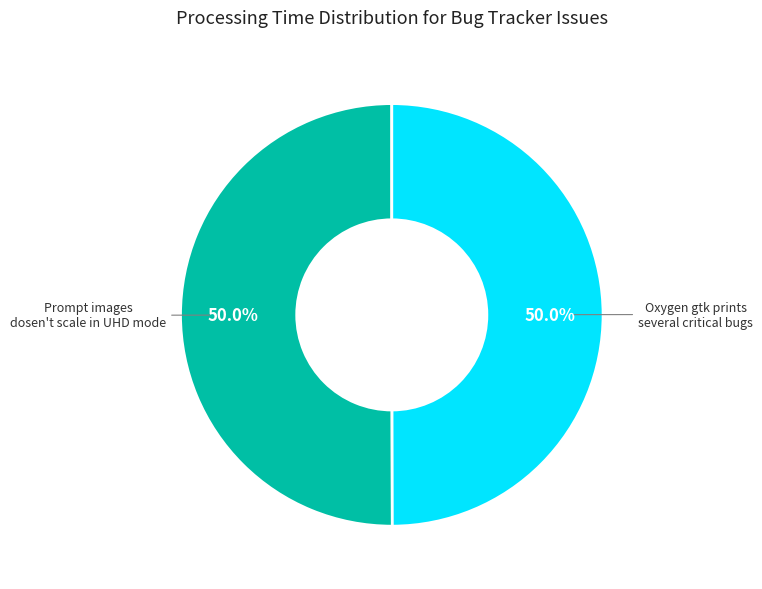

Which category accounts for the majority?

Prompt images dosen't scale in UHD mode